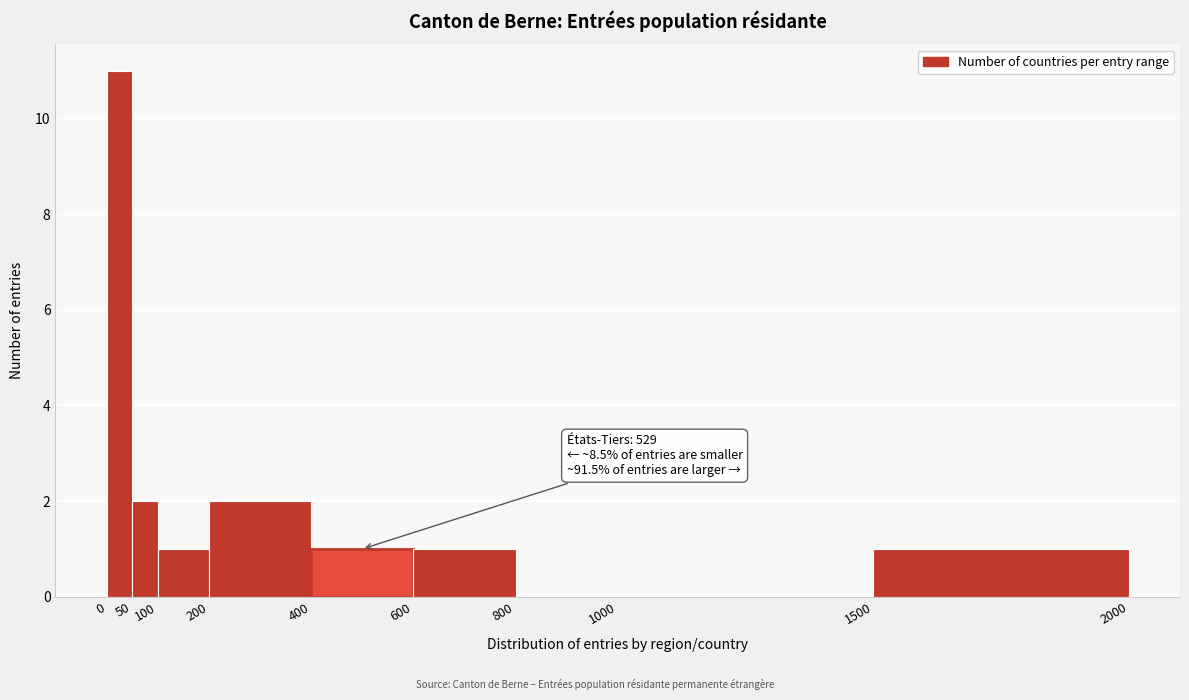

Which range on the x-axis has the tallest bar?

0 to 50